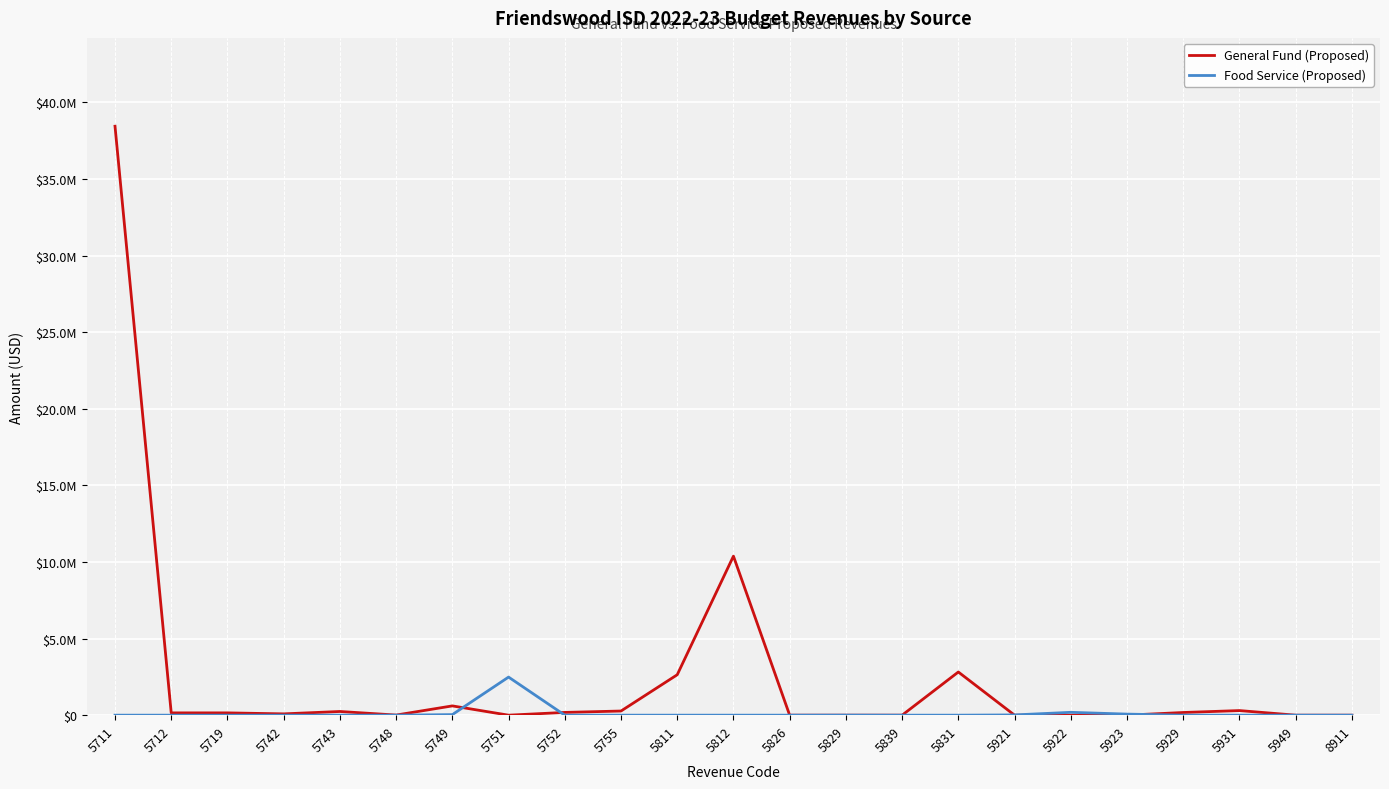

Is this an area chart (filled region under the line)?

No